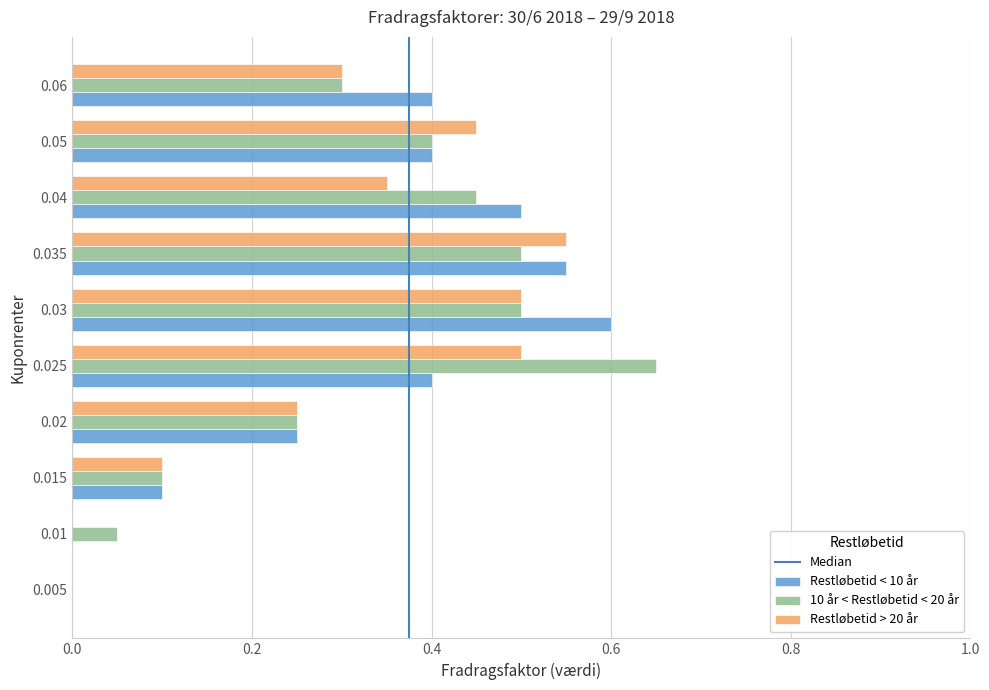

What is the total value across all series at 0.02?

0.8